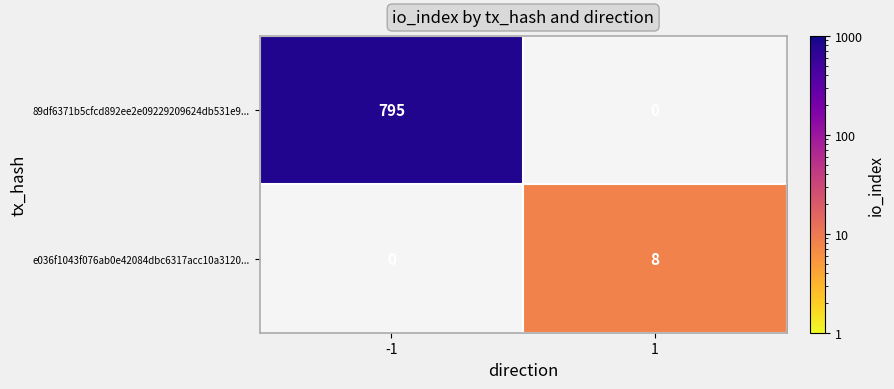

Is it true that 89df6371b5cfcd892ee2e09229209624db531e9... equals 795 at -1?

True